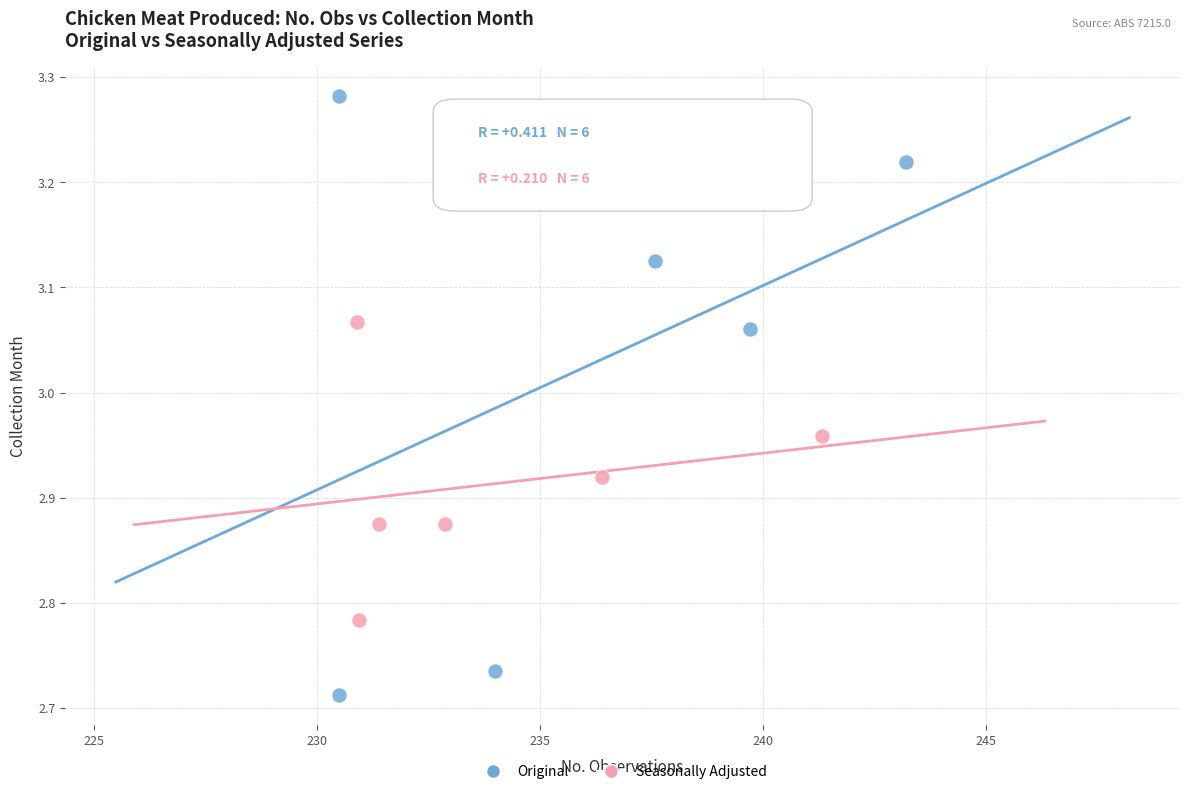

Which series contains the highest Y value?

Original